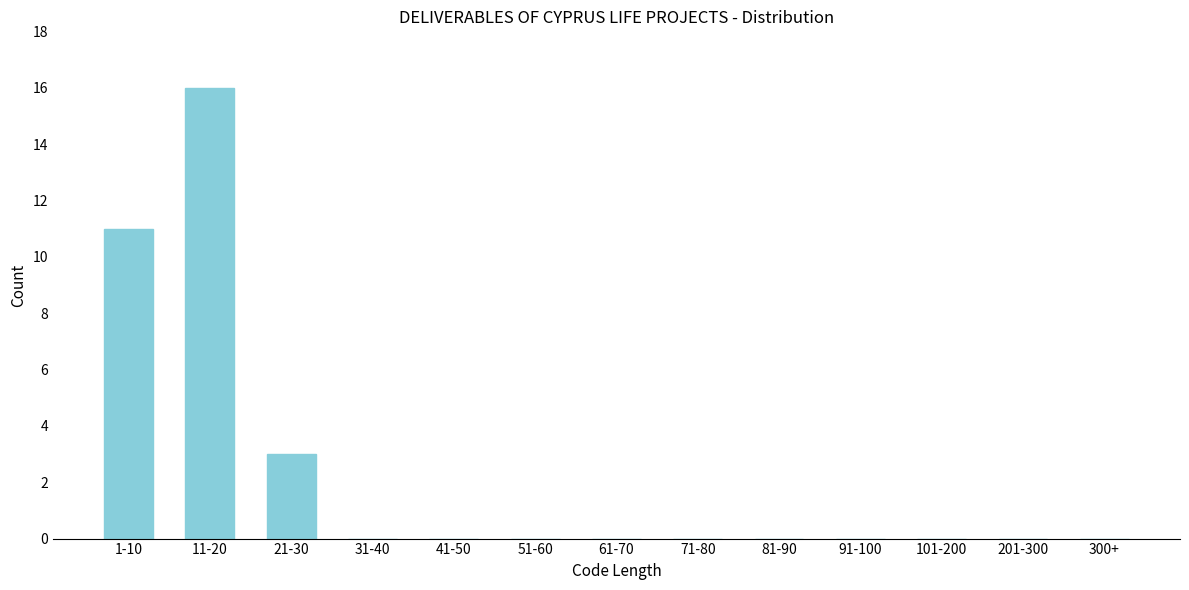

Reading left to right, transcribe all the data shown in this chart.

1-10=11	11-20=16	21-30=3	31-40=0	41-50=0	51-60=0	61-70=0	71-80=0	81-90=0	91-100=0	101-200=0	201-300=0	300+=0